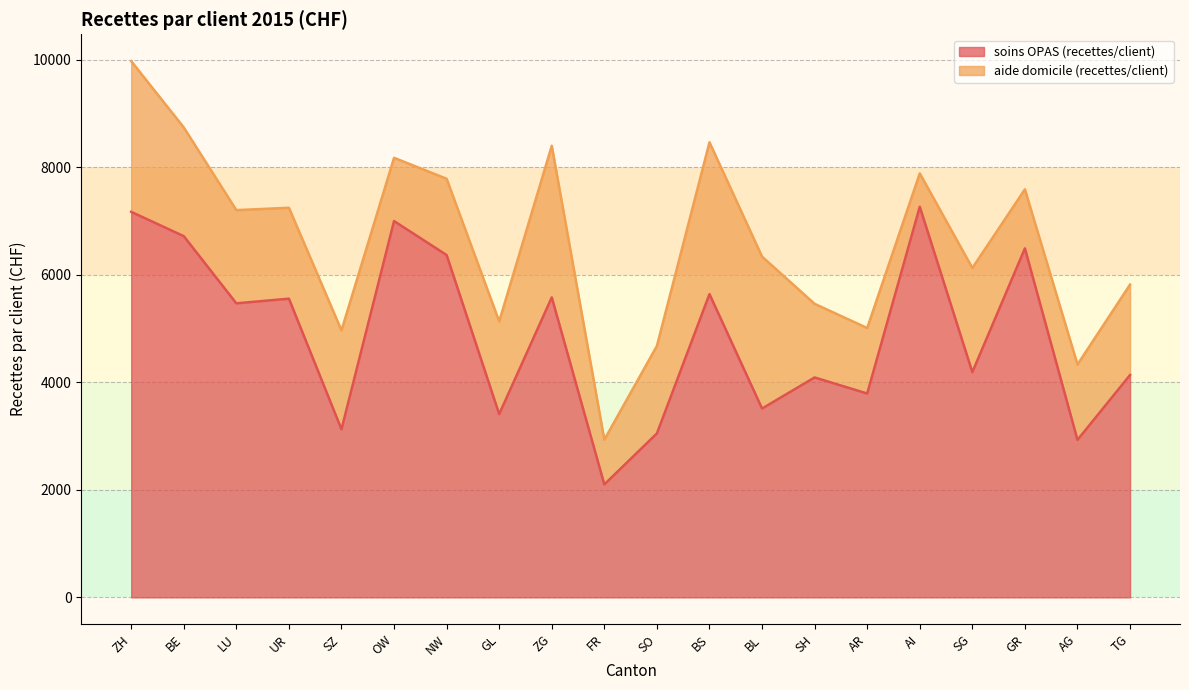

Where does the data first go above 5470?

ZH